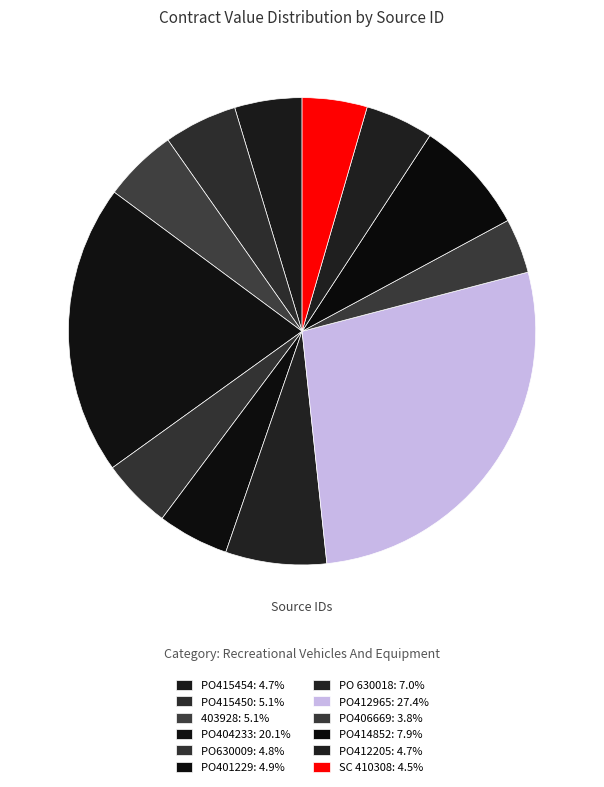

To the nearest percent, what portion does PO 630018 represent?

7%